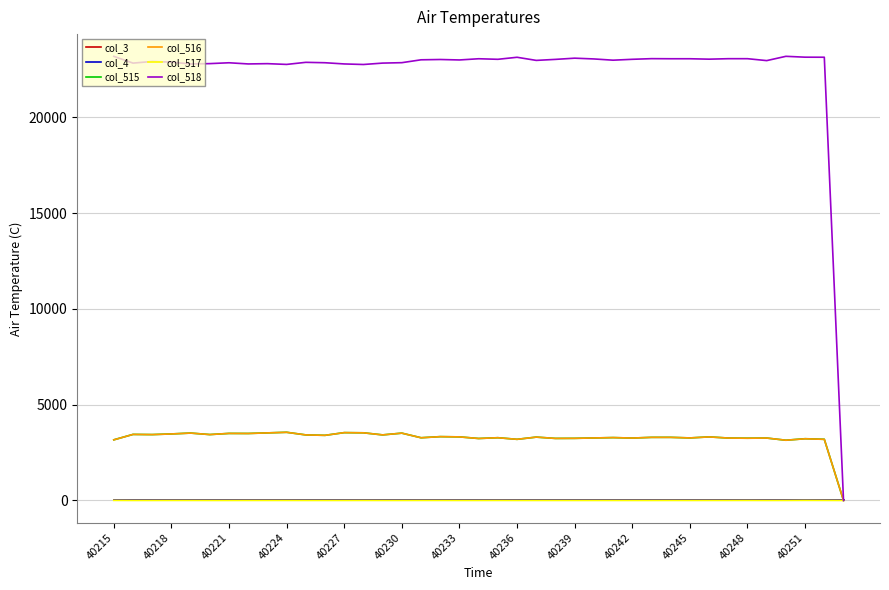

True or false: col_3 and col_517 intersect in this chart.

False